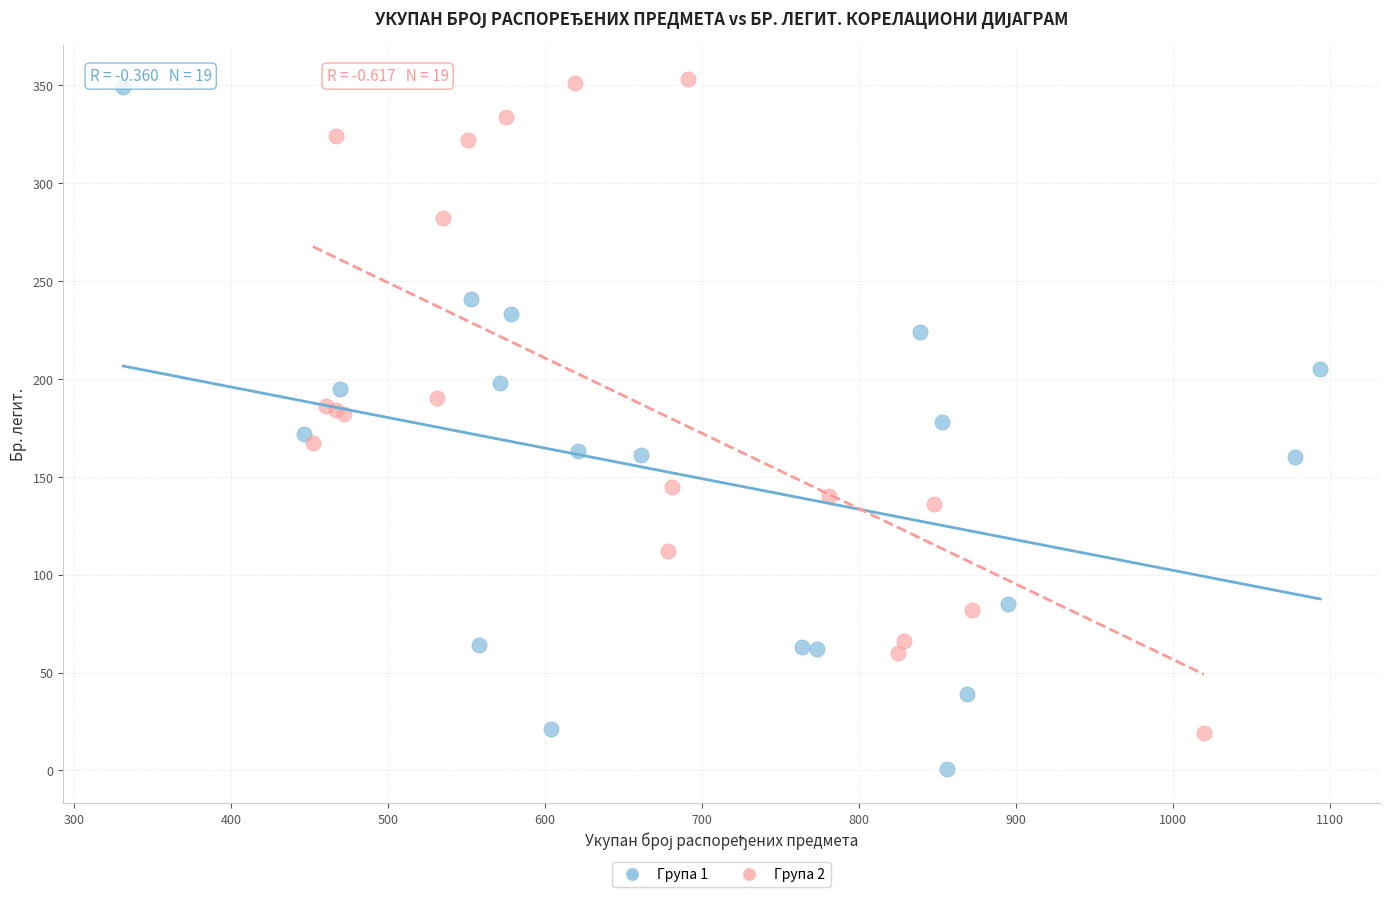

Which series reaches the minimum Y coordinate?

Група 1